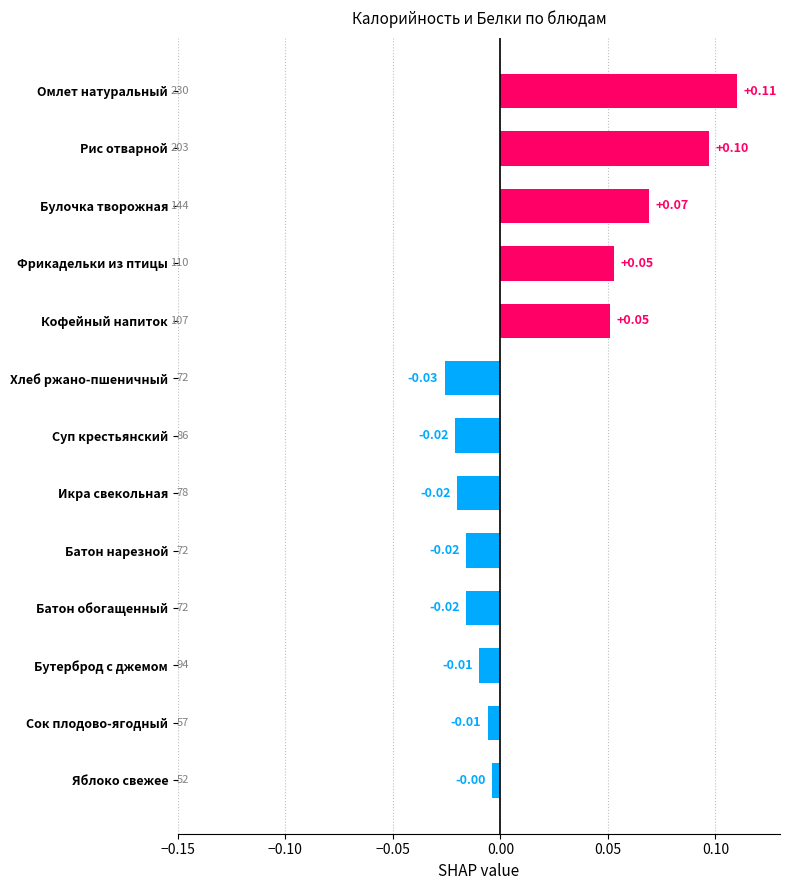

What is the label of the 11th bar from the top?

Бутерброд с джемом